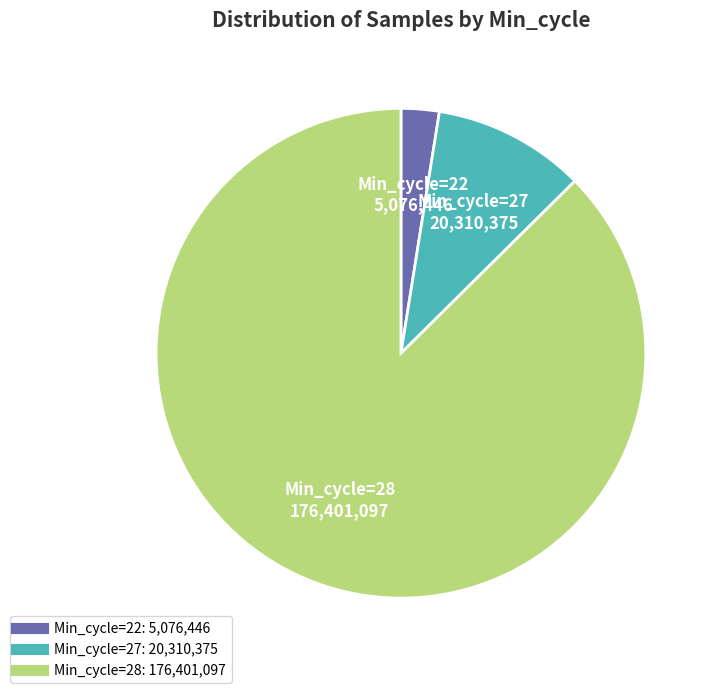

Is there a majority slice in this chart?

Yes